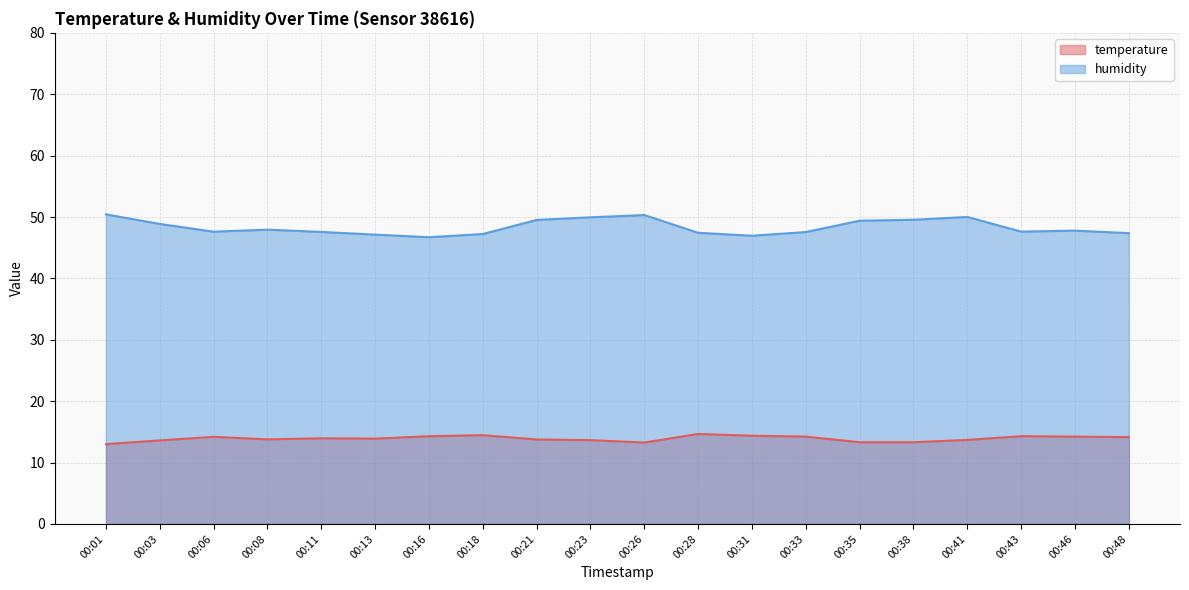

At which category does temperature reach its first local valley?

00:08